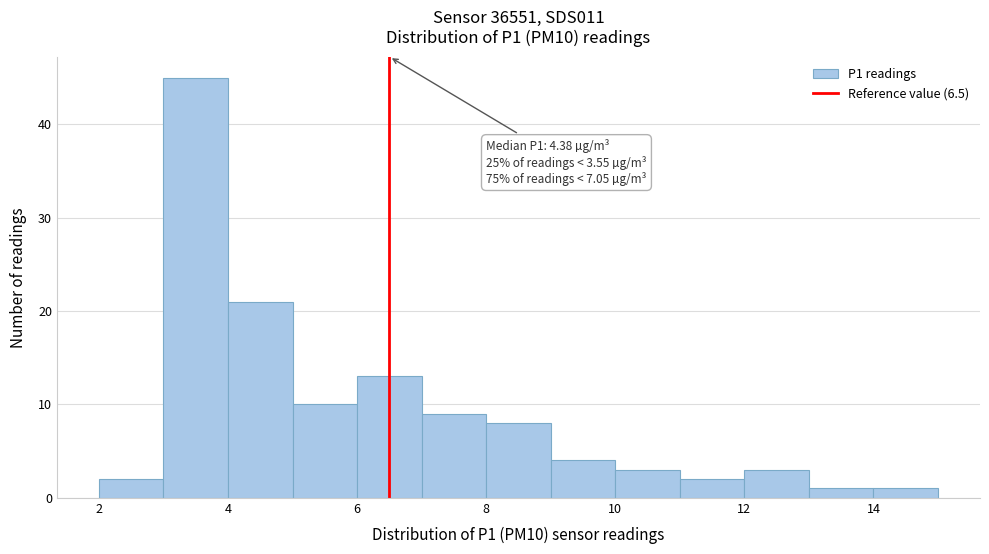

Which range on the x-axis has the tallest bar?

3 to 4